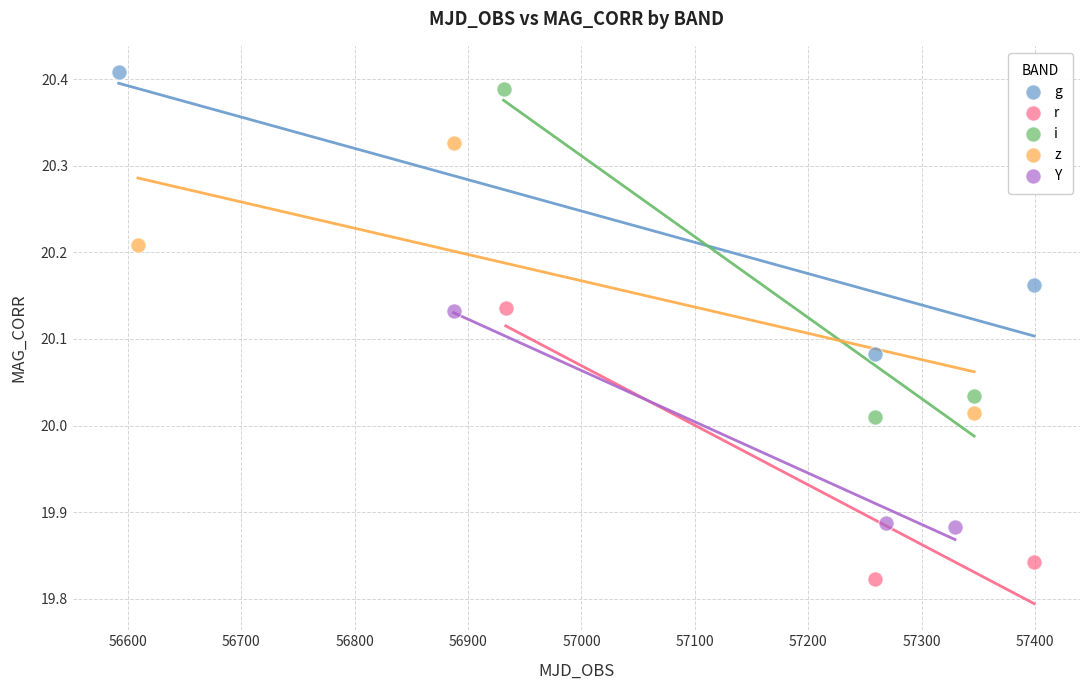

Which series reaches the minimum Y coordinate?

r